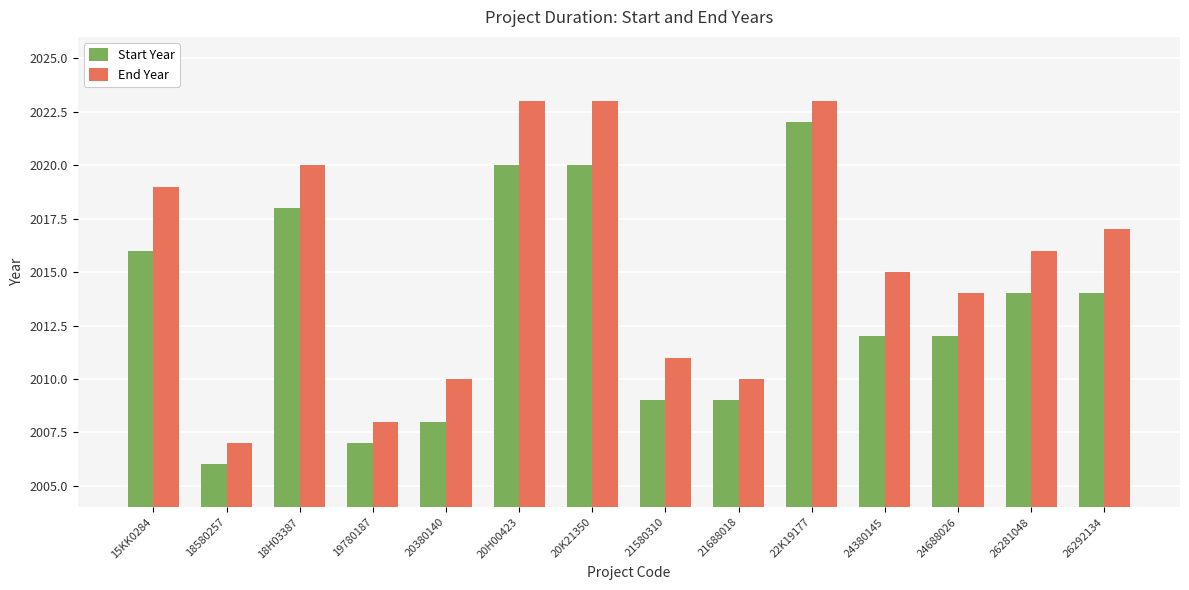

Reading left to right, extract all data points from this chart.

Start Year: 2016	2006	2018	2007	2008	2020	2020	2009	2009	2022	2012	2012	2014	2014
End Year: 2019	2007	2020	2008	2010	2023	2023	2011	2010	2023	2015	2014	2016	2017